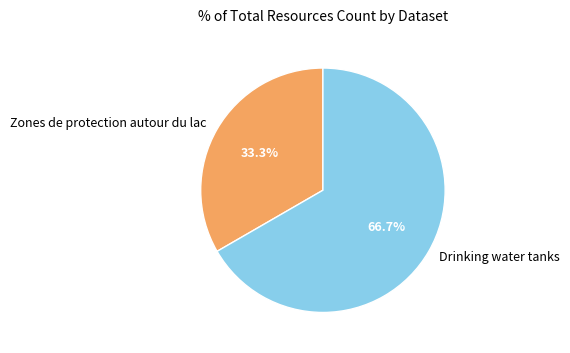

Combined, what portion of the pie is Drinking water tanks and Zones de protection autour du lac?

100.0%